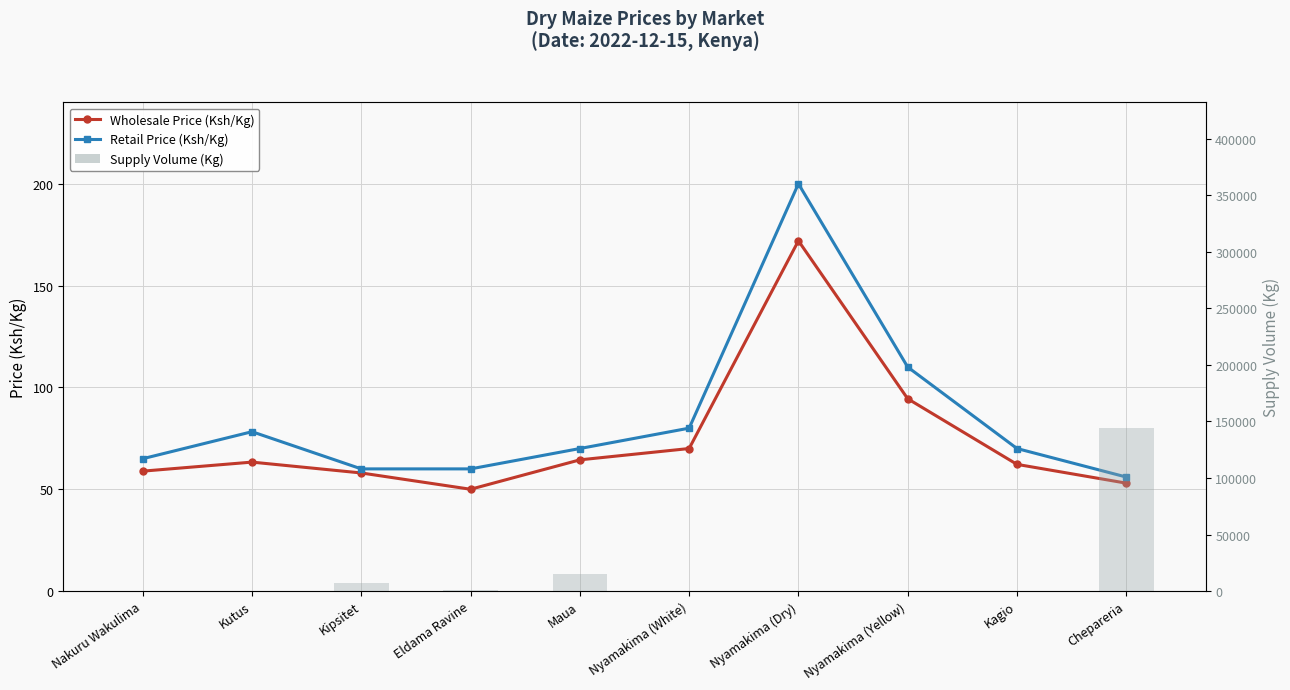

Rank the series at Eldama Ravine from highest to lowest value.

Supply Volume (Kg), Retail Price (Ksh/Kg), Wholesale Price (Ksh/Kg)